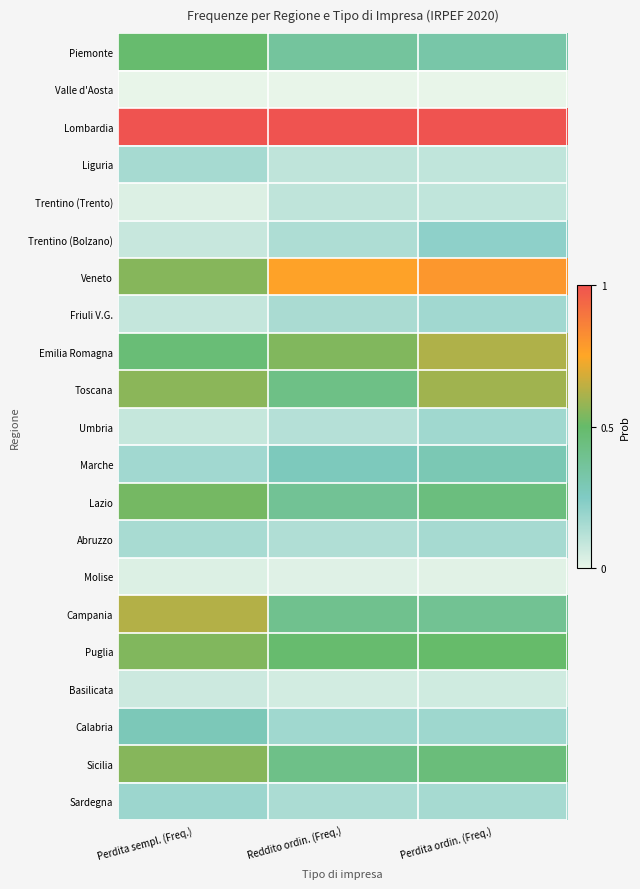

Reading left to right, extract all data points from this chart.

Piemonte: Perdita sempl. (Freq.)=0.5	Reddito ordin. (Freq.)=0.4	Perdita ordin. (Freq.)=0.3
Valle d'Aosta: Perdita sempl. (Freq.)=0.0	Reddito ordin. (Freq.)=0.0	Perdita ordin. (Freq.)=0.0
Lombardia: Perdita sempl. (Freq.)=1.0	Reddito ordin. (Freq.)=1.0	Perdita ordin. (Freq.)=1.0
Liguria: Perdita sempl. (Freq.)=0.2	Reddito ordin. (Freq.)=0.1	Perdita ordin. (Freq.)=0.1
Trentino (Trento): Perdita sempl. (Freq.)=0.0	Reddito ordin. (Freq.)=0.1	Perdita ordin. (Freq.)=0.1
Trentino (Bolzano): Perdita sempl. (Freq.)=0.1	Reddito ordin. (Freq.)=0.1	Perdita ordin. (Freq.)=0.2
Veneto: Perdita sempl. (Freq.)=0.6	Reddito ordin. (Freq.)=0.8	Perdita ordin. (Freq.)=0.8
Friuli V.G.: Perdita sempl. (Freq.)=0.1	Reddito ordin. (Freq.)=0.2	Perdita ordin. (Freq.)=0.2
Emilia Romagna: Perdita sempl. (Freq.)=0.5	Reddito ordin. (Freq.)=0.5	Perdita ordin. (Freq.)=0.6
Toscana: Perdita sempl. (Freq.)=0.6	Reddito ordin. (Freq.)=0.4	Perdita ordin. (Freq.)=0.6
Umbria: Perdita sempl. (Freq.)=0.1	Reddito ordin. (Freq.)=0.1	Perdita ordin. (Freq.)=0.2
Marche: Perdita sempl. (Freq.)=0.2	Reddito ordin. (Freq.)=0.3	Perdita ordin. (Freq.)=0.3
Lazio: Perdita sempl. (Freq.)=0.5	Reddito ordin. (Freq.)=0.4	Perdita ordin. (Freq.)=0.4
Abruzzo: Perdita sempl. (Freq.)=0.2	Reddito ordin. (Freq.)=0.1	Perdita ordin. (Freq.)=0.2
Molise: Perdita sempl. (Freq.)=0.0	Reddito ordin. (Freq.)=0.0	Perdita ordin. (Freq.)=0.0
Campania: Perdita sempl. (Freq.)=0.6	Reddito ordin. (Freq.)=0.4	Perdita ordin. (Freq.)=0.4
Puglia: Perdita sempl. (Freq.)=0.5	Reddito ordin. (Freq.)=0.5	Perdita ordin. (Freq.)=0.5
Basilicata: Perdita sempl. (Freq.)=0.1	Reddito ordin. (Freq.)=0.1	Perdita ordin. (Freq.)=0.1
Calabria: Perdita sempl. (Freq.)=0.3	Reddito ordin. (Freq.)=0.2	Perdita ordin. (Freq.)=0.2
Sicilia: Perdita sempl. (Freq.)=0.6	Reddito ordin. (Freq.)=0.4	Perdita ordin. (Freq.)=0.5
Sardegna: Perdita sempl. (Freq.)=0.2	Reddito ordin. (Freq.)=0.1	Perdita ordin. (Freq.)=0.2